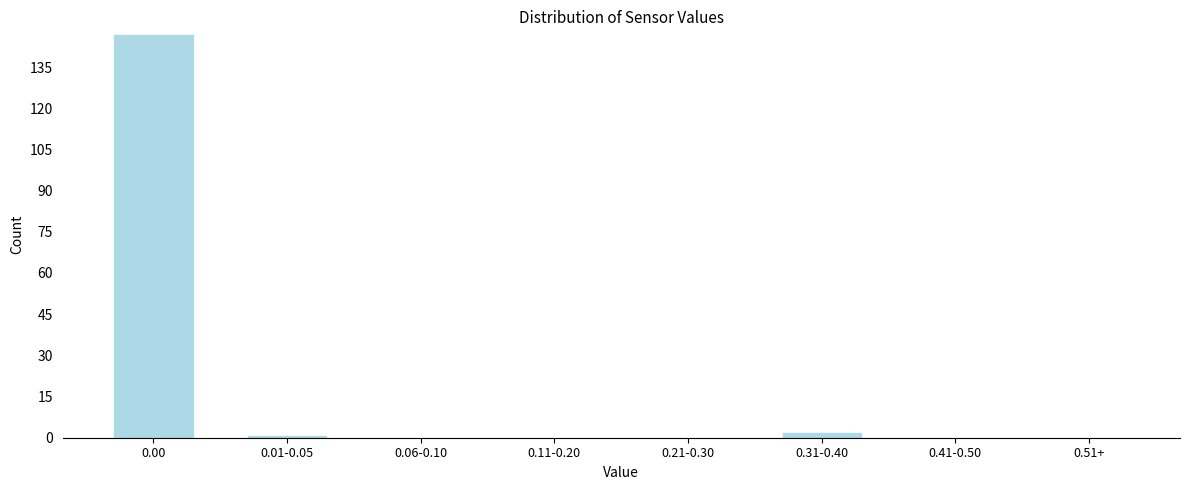

Reading left to right, transcribe all the data shown in this chart.

0.00=147	0.01-0.05=1	0.06-0.10=0	0.11-0.20=0	0.21-0.30=0	0.31-0.40=2	0.41-0.50=0	0.51+=0